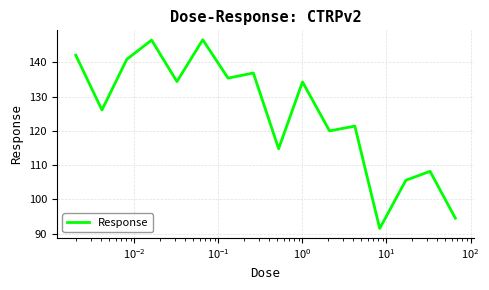

What is the difference between the maximum and minimum values?

55.1